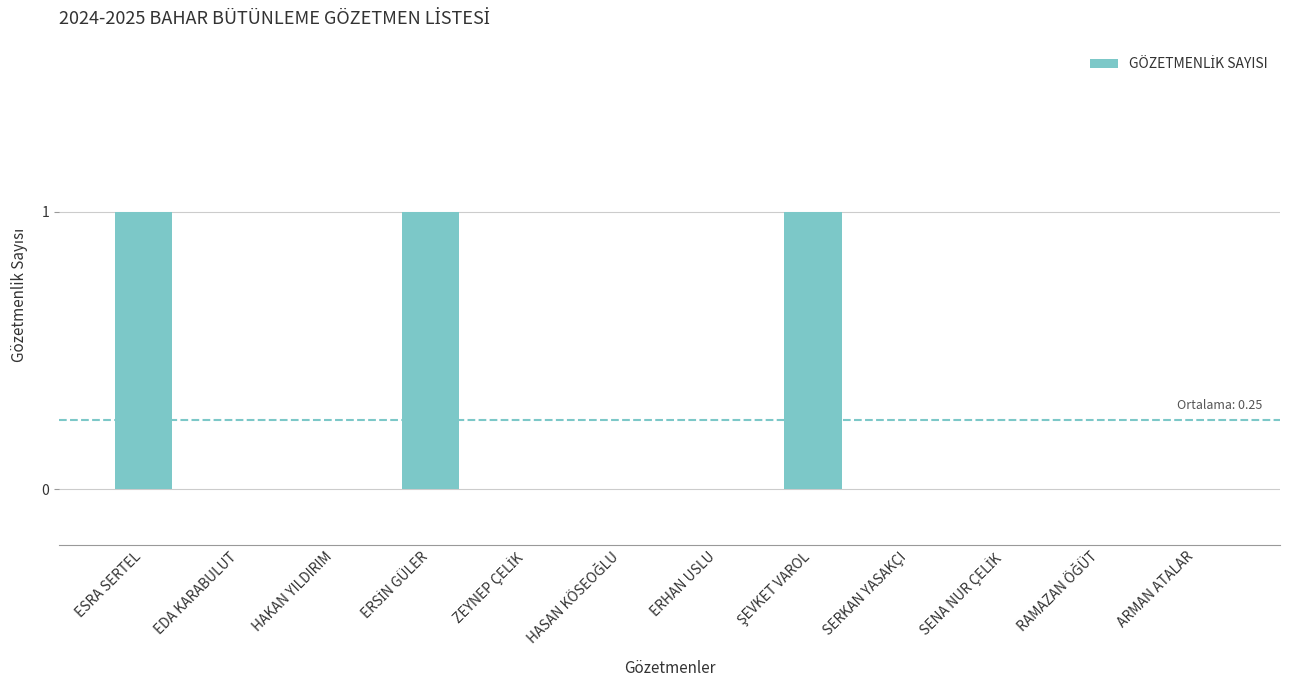

What is the sum of all values?

3